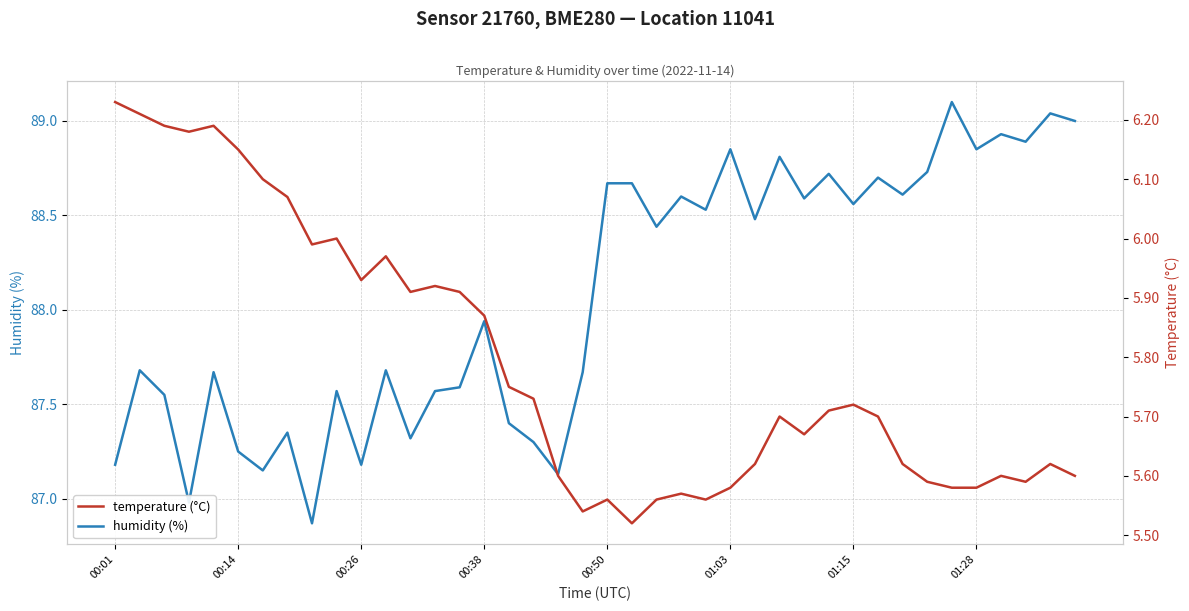

What are all the series names shown in the legend?

humidity, temperature